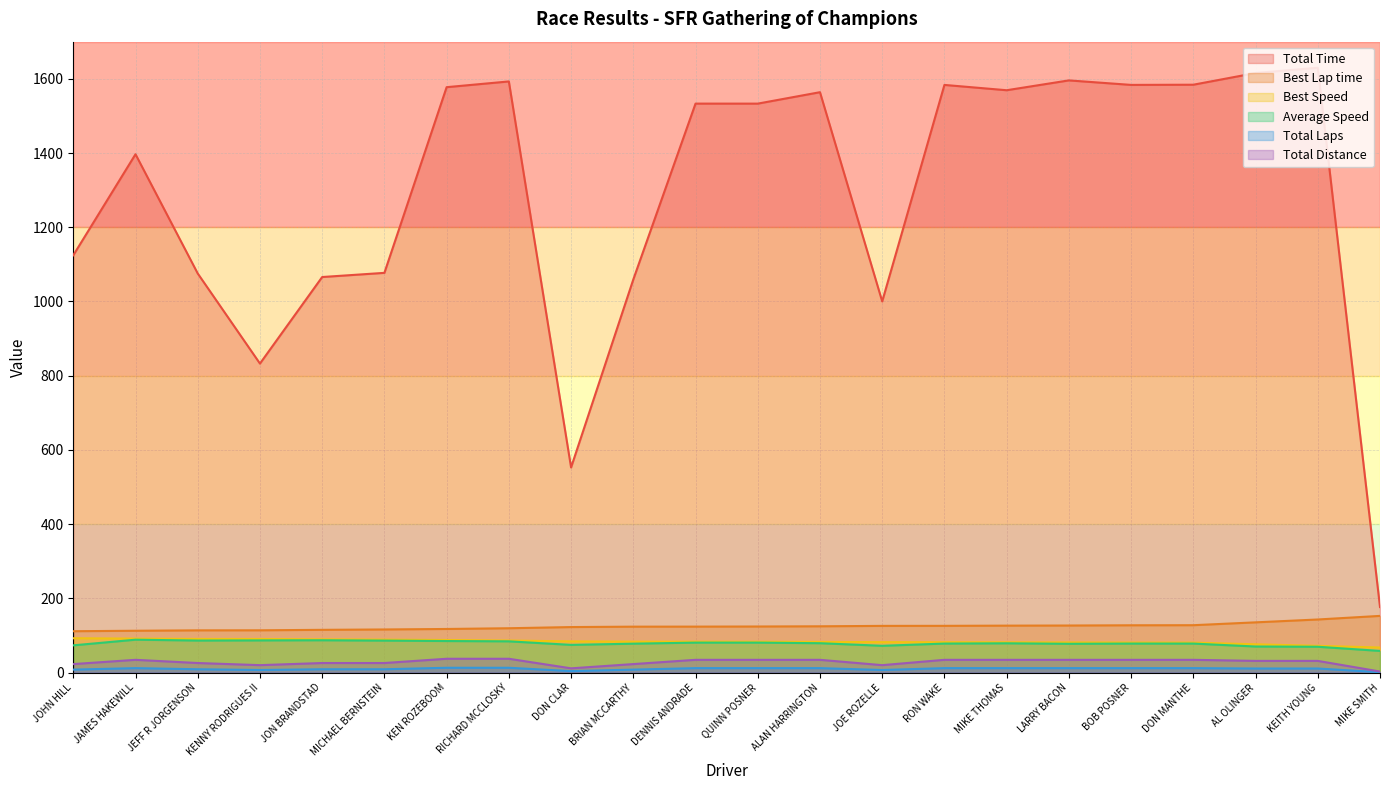

Which series has the largest total across all categories?

Total Time